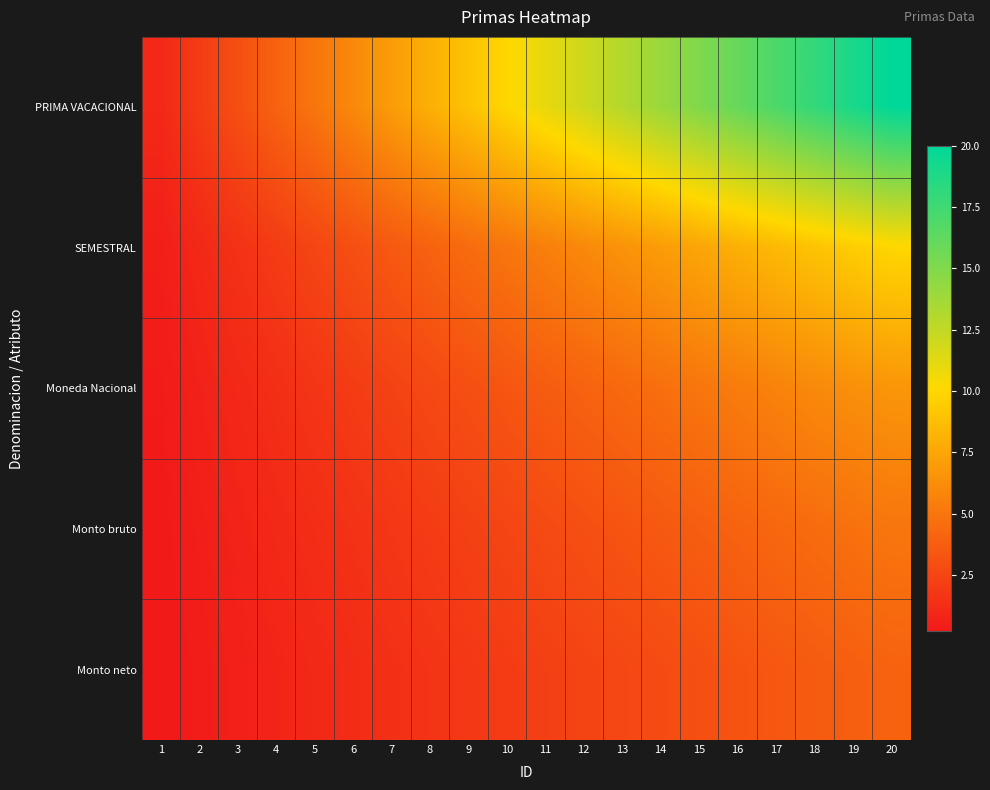

Between 3 and 7, which series saw the biggest shift?

PRIMA VACACIONAL